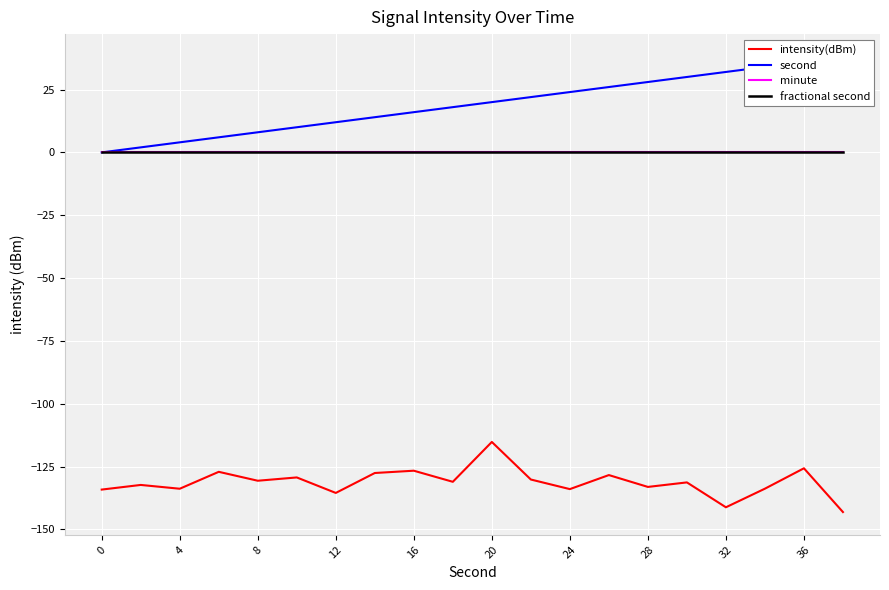

What are all the series names shown in the legend?

intensity(dBm), second, minute, fractional second